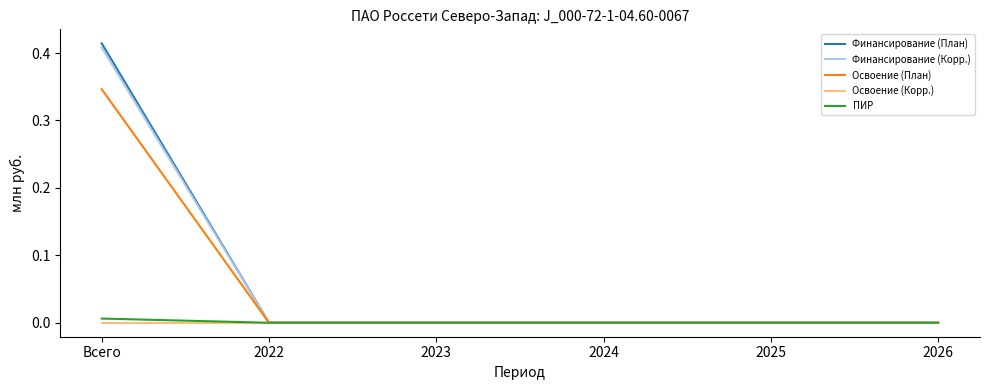

What position from the right is 2022?

5